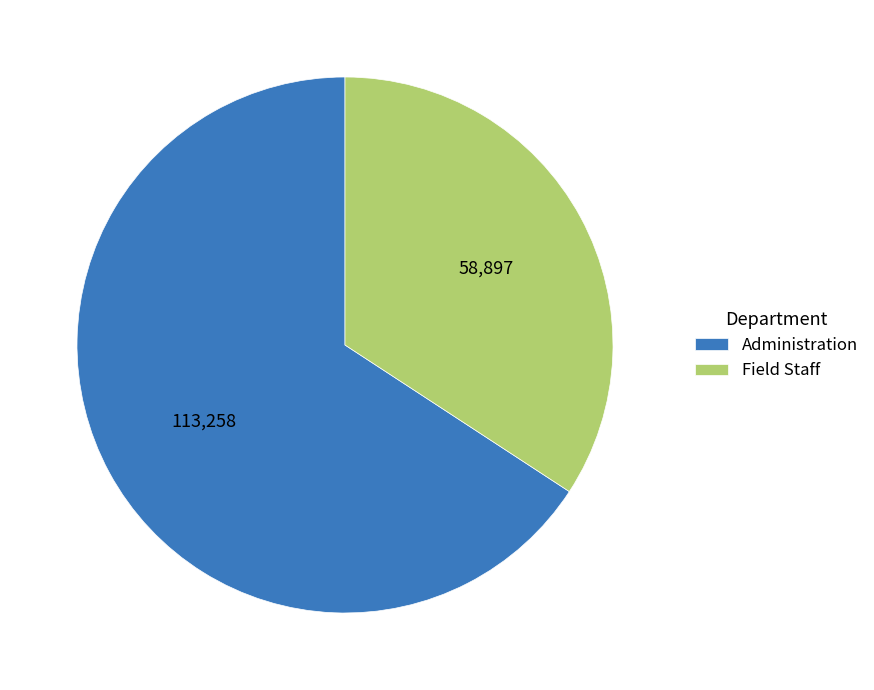

Do Field Staff and Administration together represent more than half of the pie?

Yes